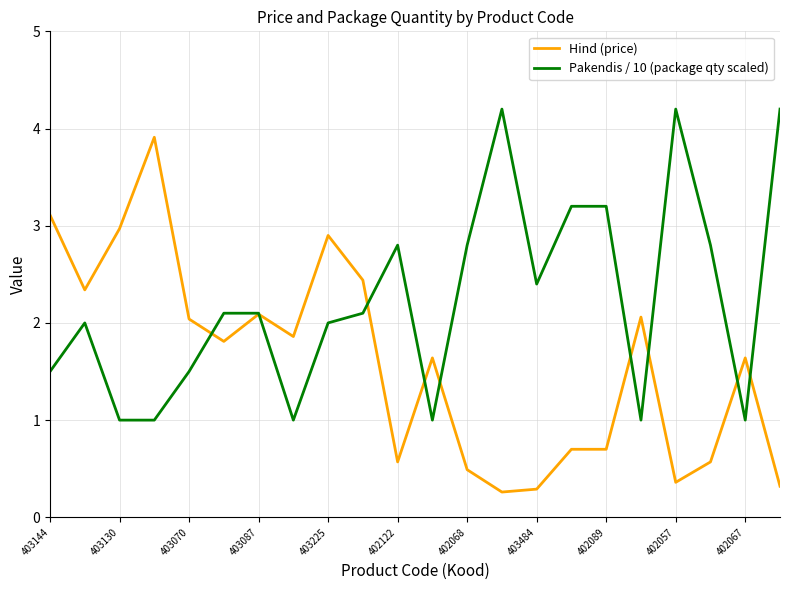

Which series has the largest range (max minus min)?

Hind (price)